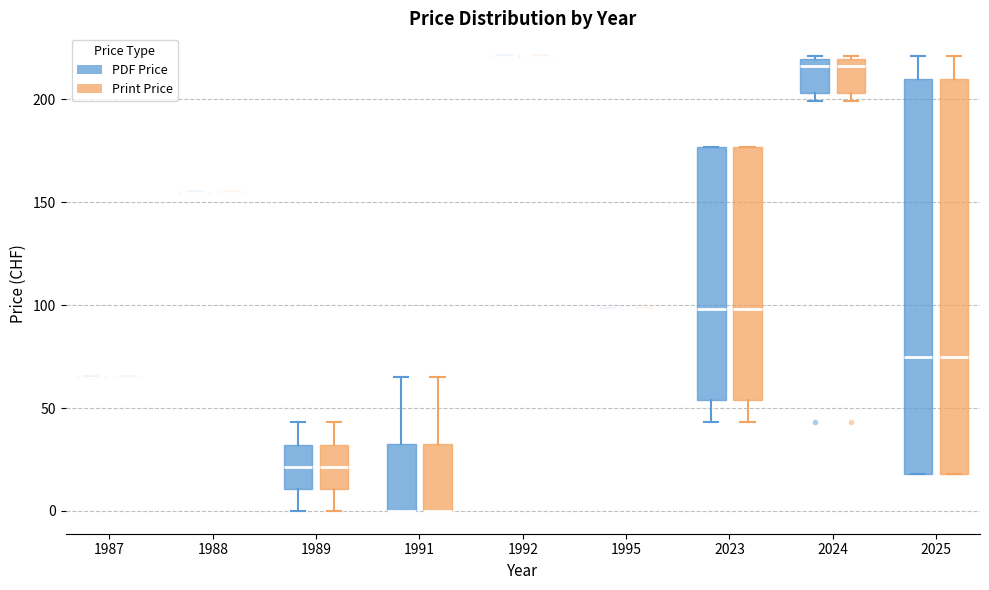

Reading left to right, transcribe this box plot: for each box, give where its median line is, the range the box spans, and where its two whiskers end, as read against the y-axis. The values are not printed on the chart, so give them approximately, as read against the axis.

1987 (PDF Price): box collapsed to a line at 65, whiskers 65 to 65
1987 (Print Price): box collapsed to a line at 65, whiskers 65 to 65
1988 (PDF Price): box collapsed to a line at 155, whiskers 155 to 155
1988 (Print Price): box collapsed to a line at 155, whiskers 155 to 155
1989 (PDF Price): median 20, box 10 to 30, whiskers 0 to 45
1989 (Print Price): median 20, box 10 to 30, whiskers 0 to 45
1991 (PDF Price): median 0 (drawn on the box's lower edge), box 0 to 35, whiskers 0 to 65
1991 (Print Price): median 0 (drawn on the box's lower edge), box 0 to 35, whiskers 0 to 65
1992 (PDF Price): box collapsed to a line at 220, whiskers 220 to 220
1992 (Print Price): box collapsed to a line at 220, whiskers 220 to 220
1995 (PDF Price): box collapsed to a line at 100, whiskers 100 to 100
1995 (Print Price): box collapsed to a line at 100, whiskers 100 to 100
2023 (PDF Price): median 100, box 55 to 175, whiskers 45 to 175
2023 (Print Price): median 100, box 55 to 175, whiskers 45 to 175
2024 (PDF Price): median 215, box 205 to 220, whiskers 200 to 220
2024 (Print Price): median 215, box 205 to 220, whiskers 200 to 220
2025 (PDF Price): median 75, box 20 to 210, whiskers 20 to 220
2025 (Print Price): median 75, box 20 to 210, whiskers 20 to 220